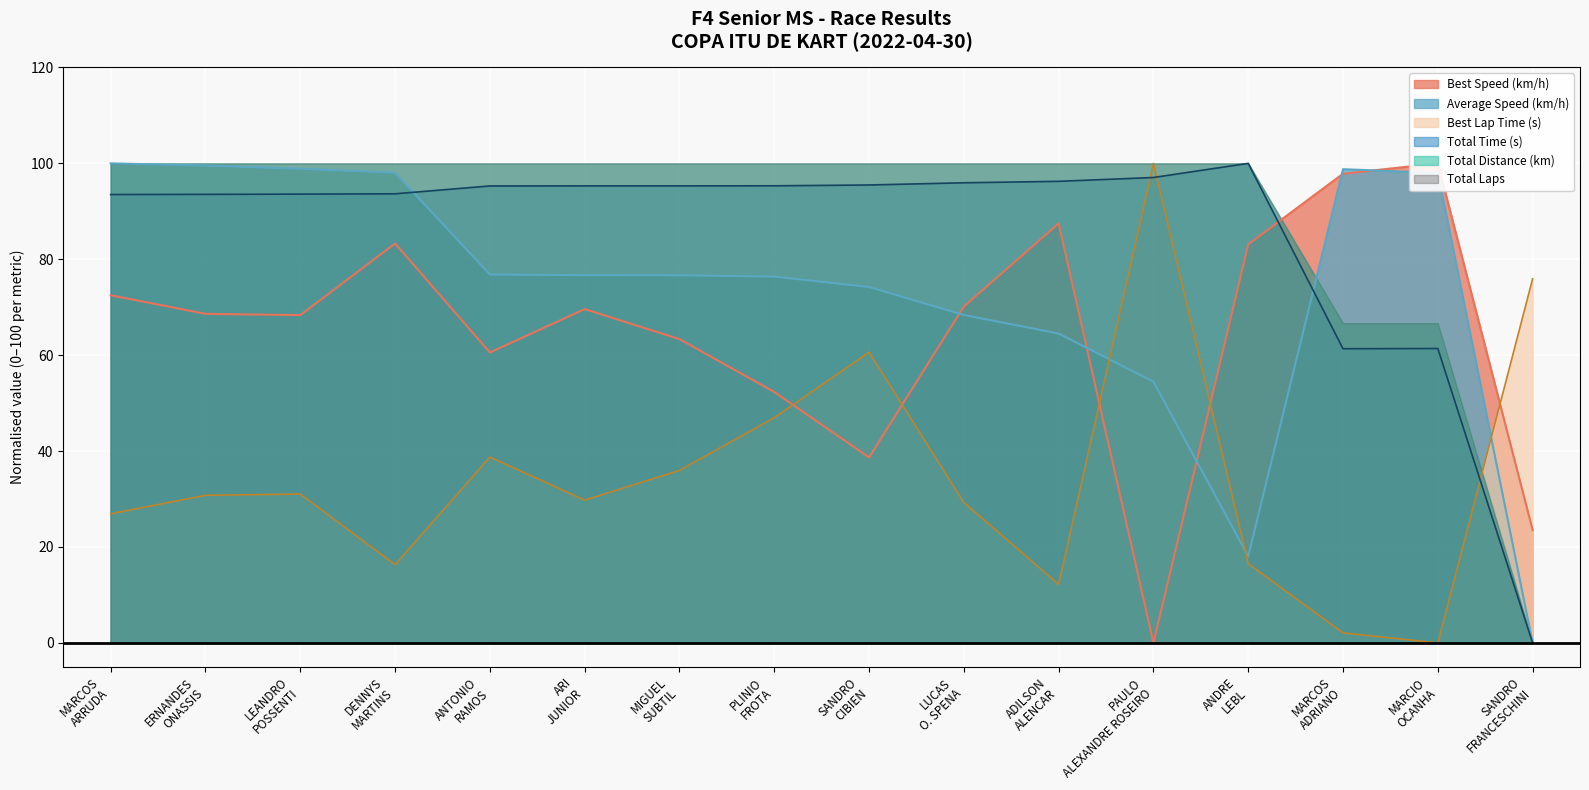

What is the label of the 3rd point from the left?

LEANDRO POSSENTI